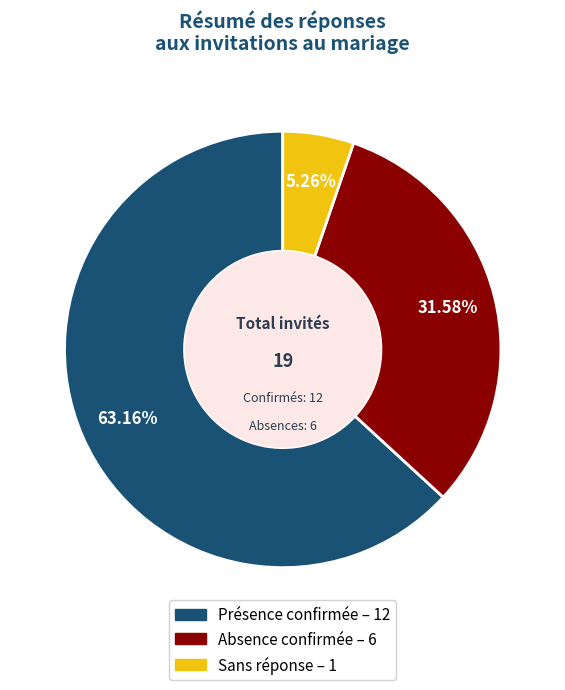

To the nearest percent, what is the difference between the largest and smallest slice percentages?

58%